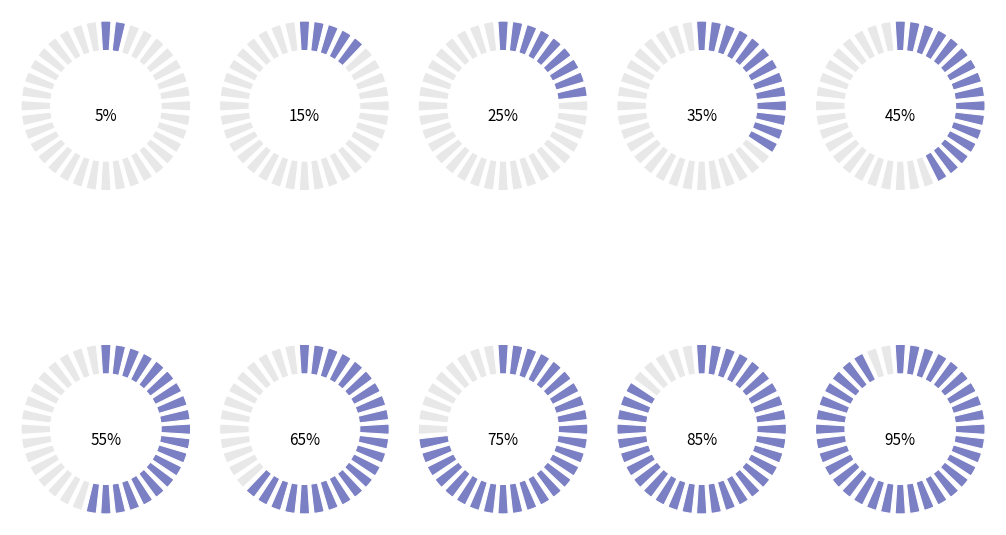

Combined, do pct95 and pct25 account for over 50%?

No